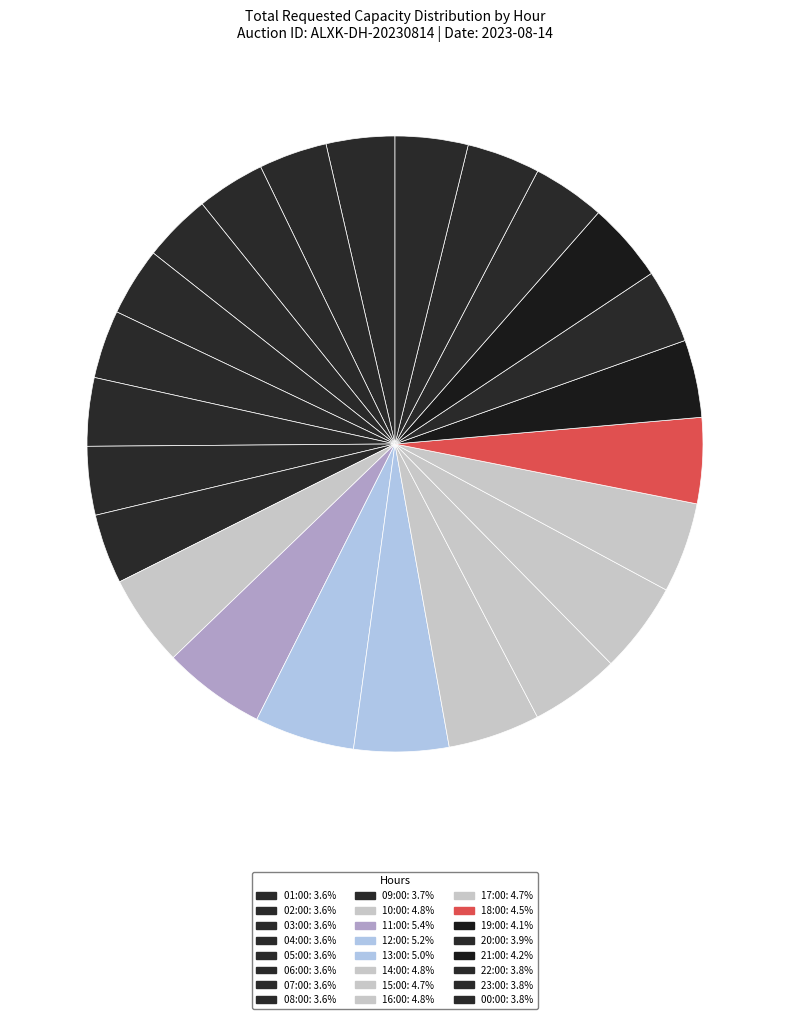

To the nearest percent, what is the average slice percentage?

4%